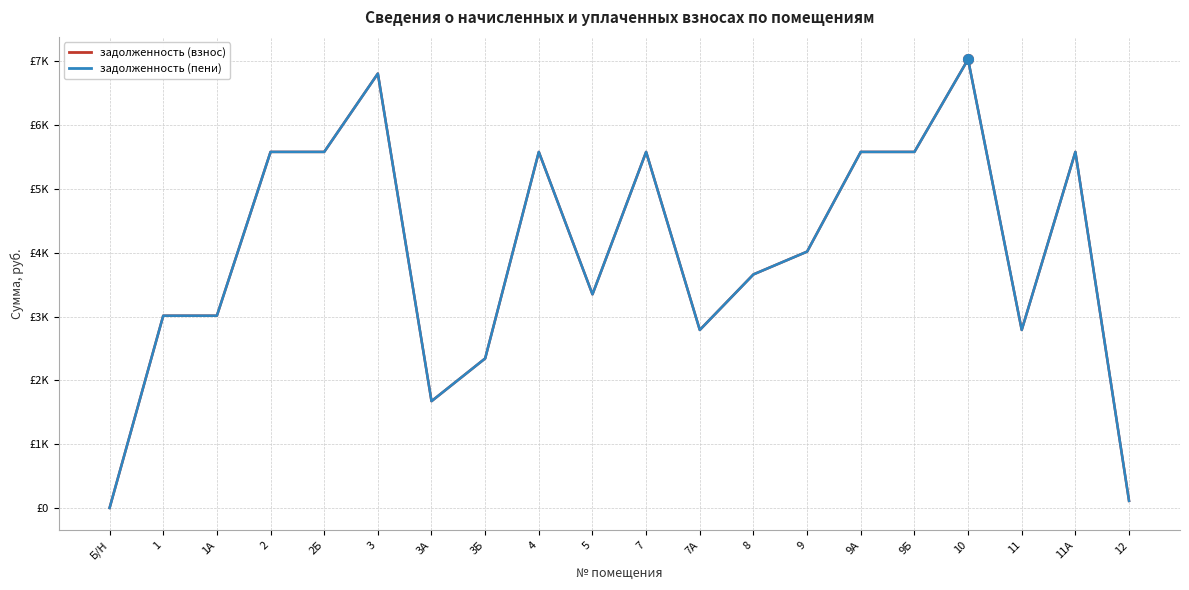

Rank the categories by задолженность (взнос) value from highest to lowest.

10, 3, 2, 2Б, 4, 7, 9А, 9Б, 11А, 9, 8, 5, 1, 1А, 7А, 11, 3Б, 3А, 12, Б/Н